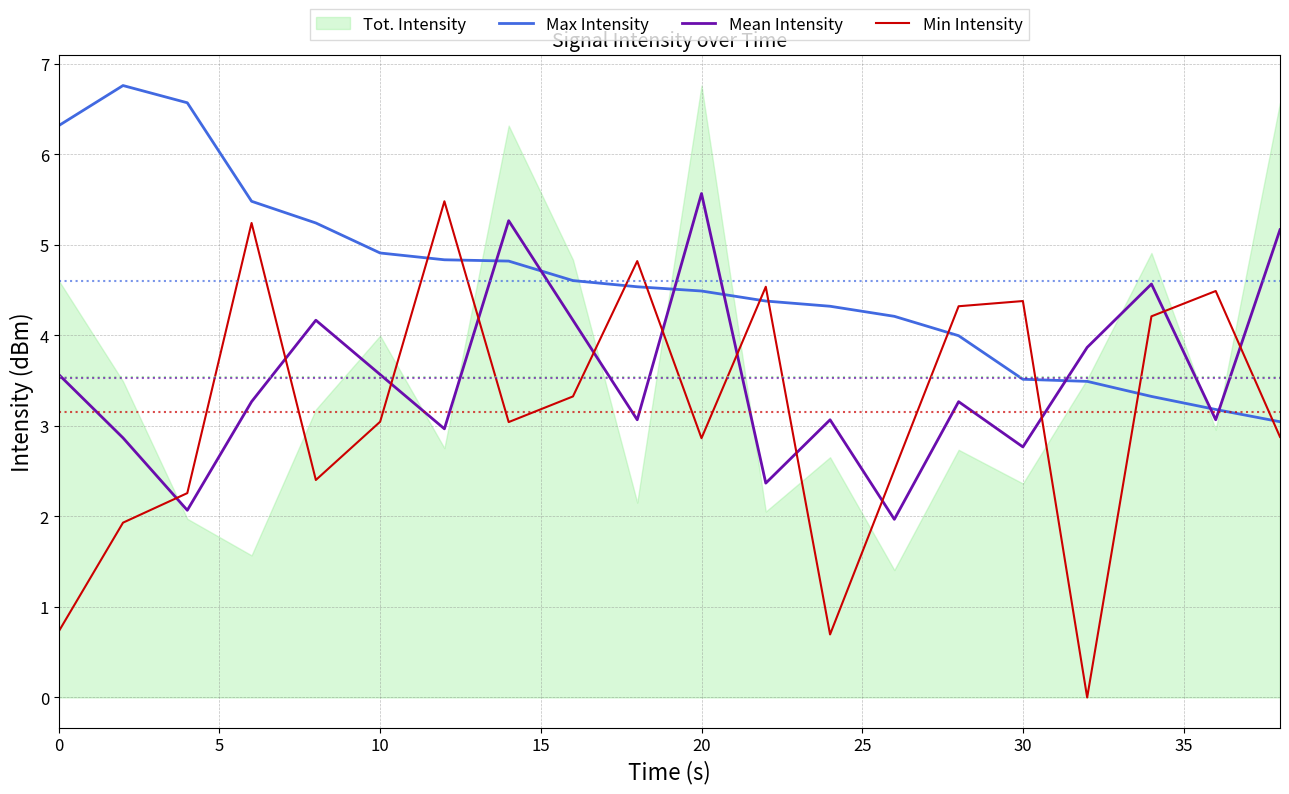

What is the average value of the Min Intensity series?

3.2